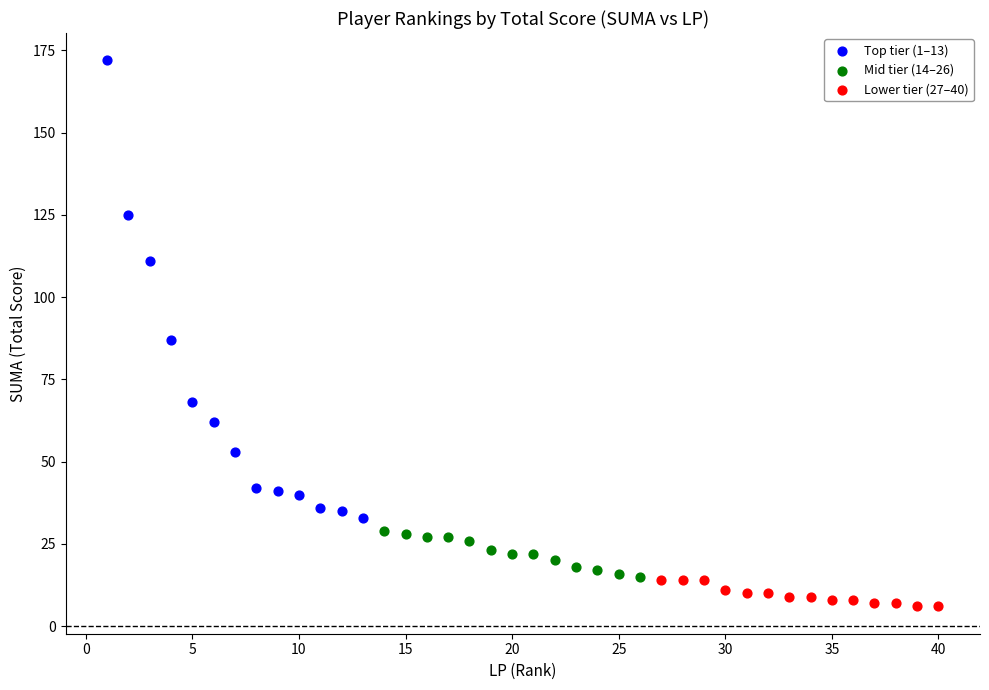

Which series reaches the minimum Y coordinate?

Lower tier (27–40)